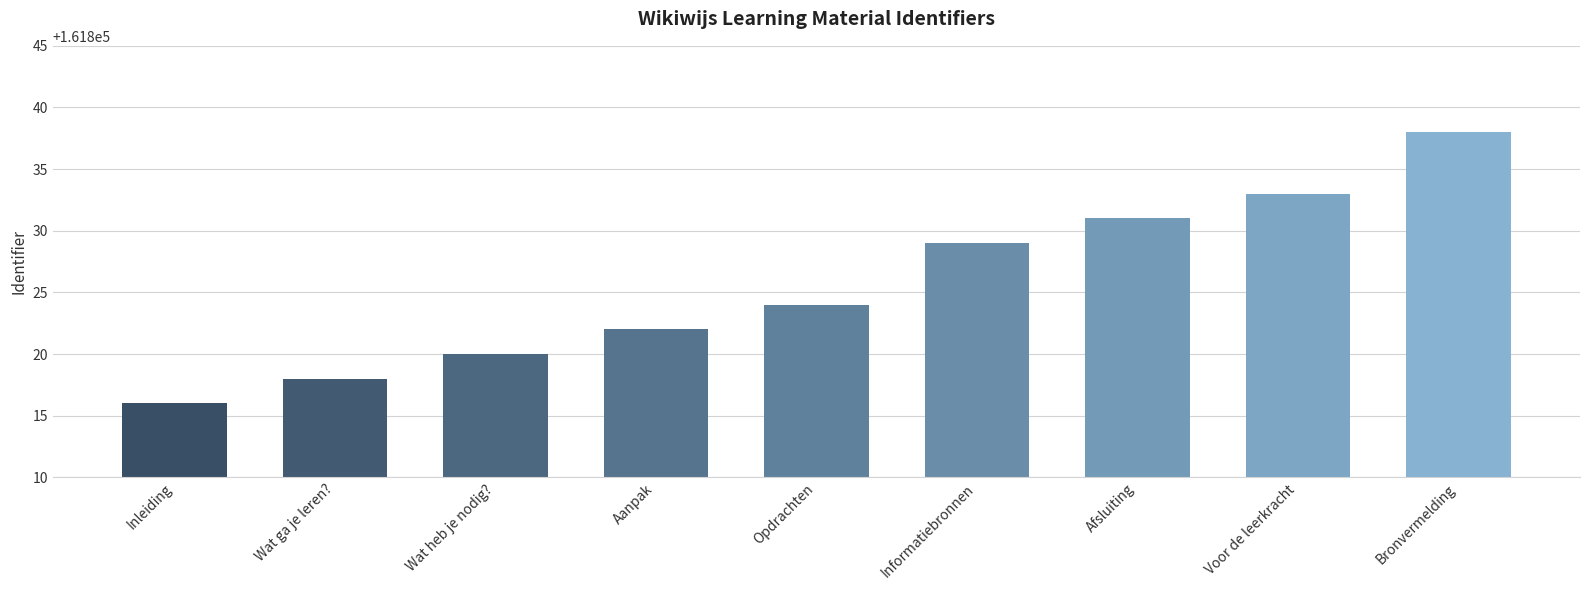

What is the value of the 8th bar from the left?

161833